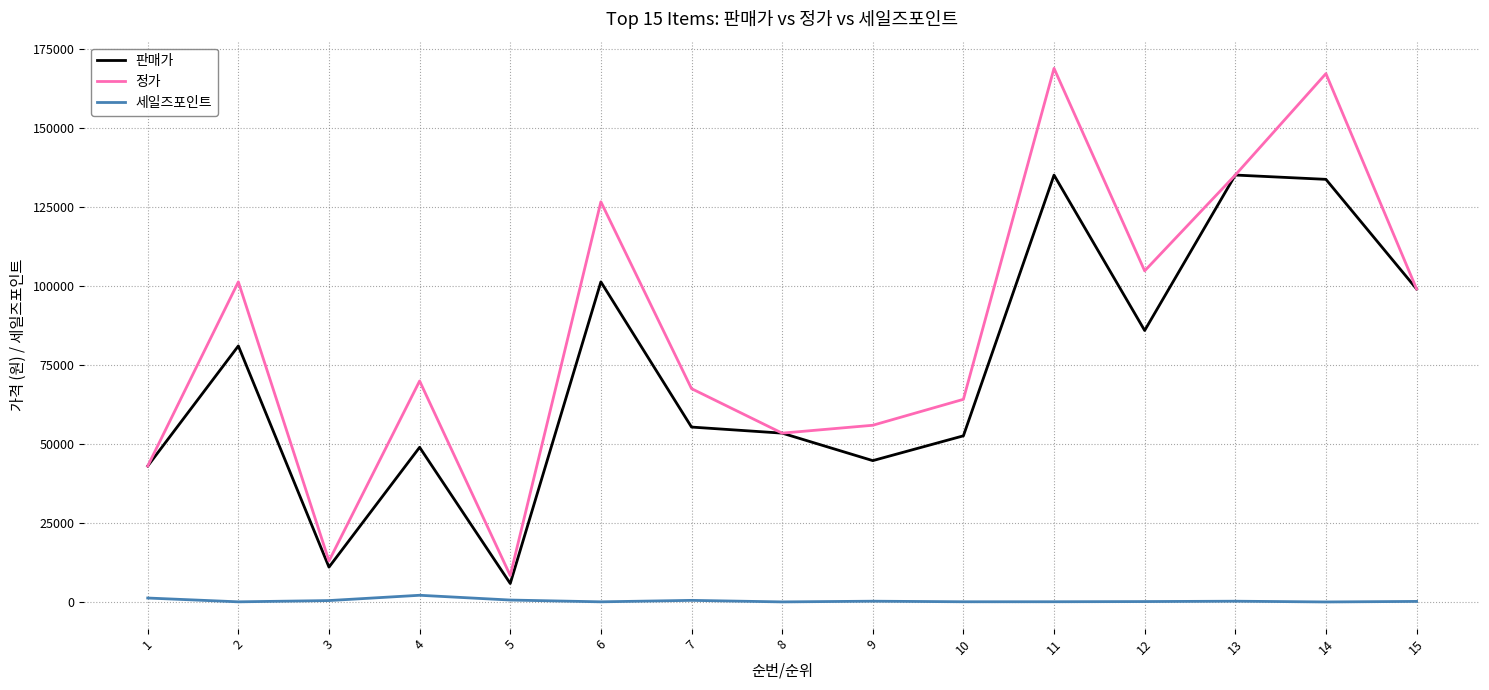

True or false: 정가 and 세일즈포인트 cross at least once.

False